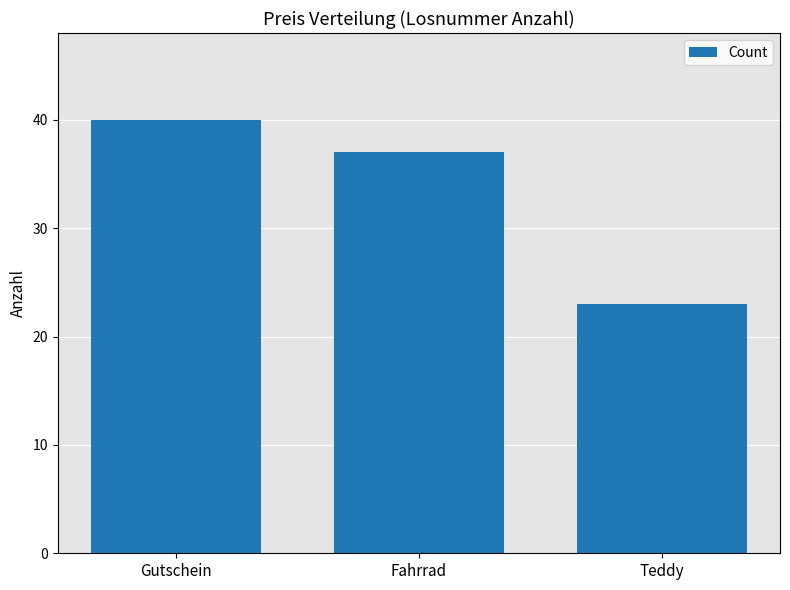

At which category does the chart reach its peak across all series?

Gutschein